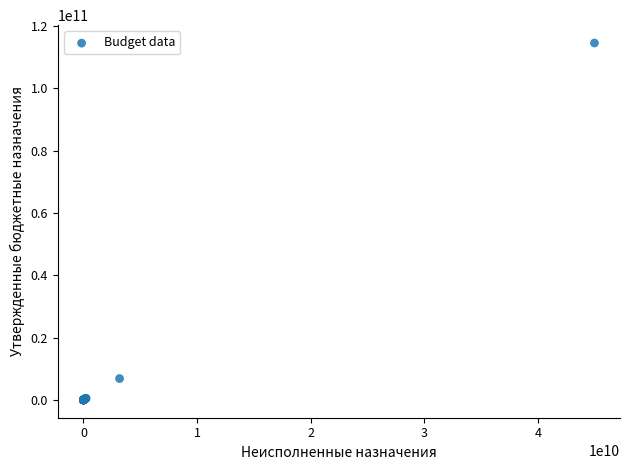

What Y value in the scatter plot is closest to 57255872354?

6843760497.8